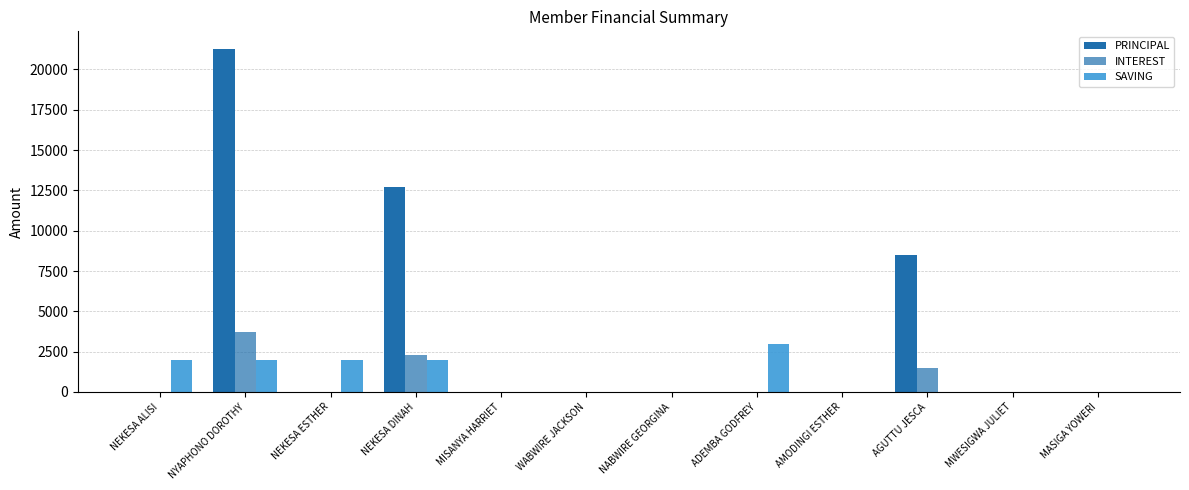

How many groups of bars are there?

12